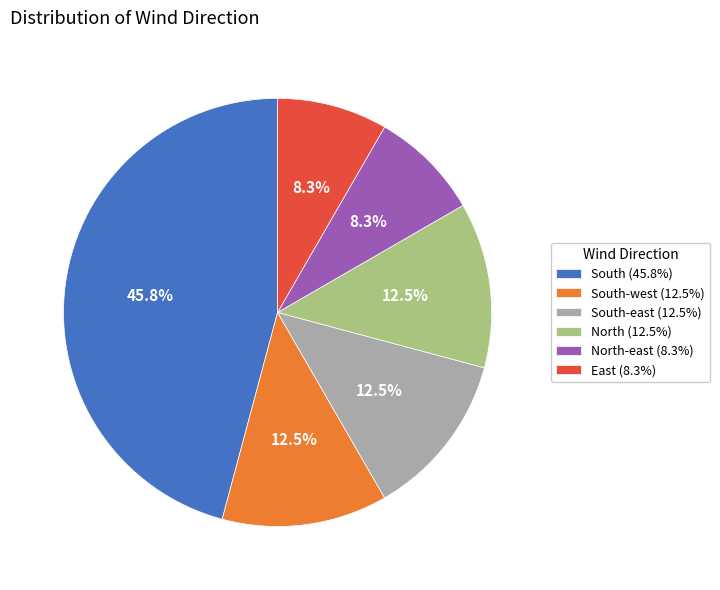

Combined, what portion of the pie is South-west (12.5%) and South-east (12.5%)?

25.0%